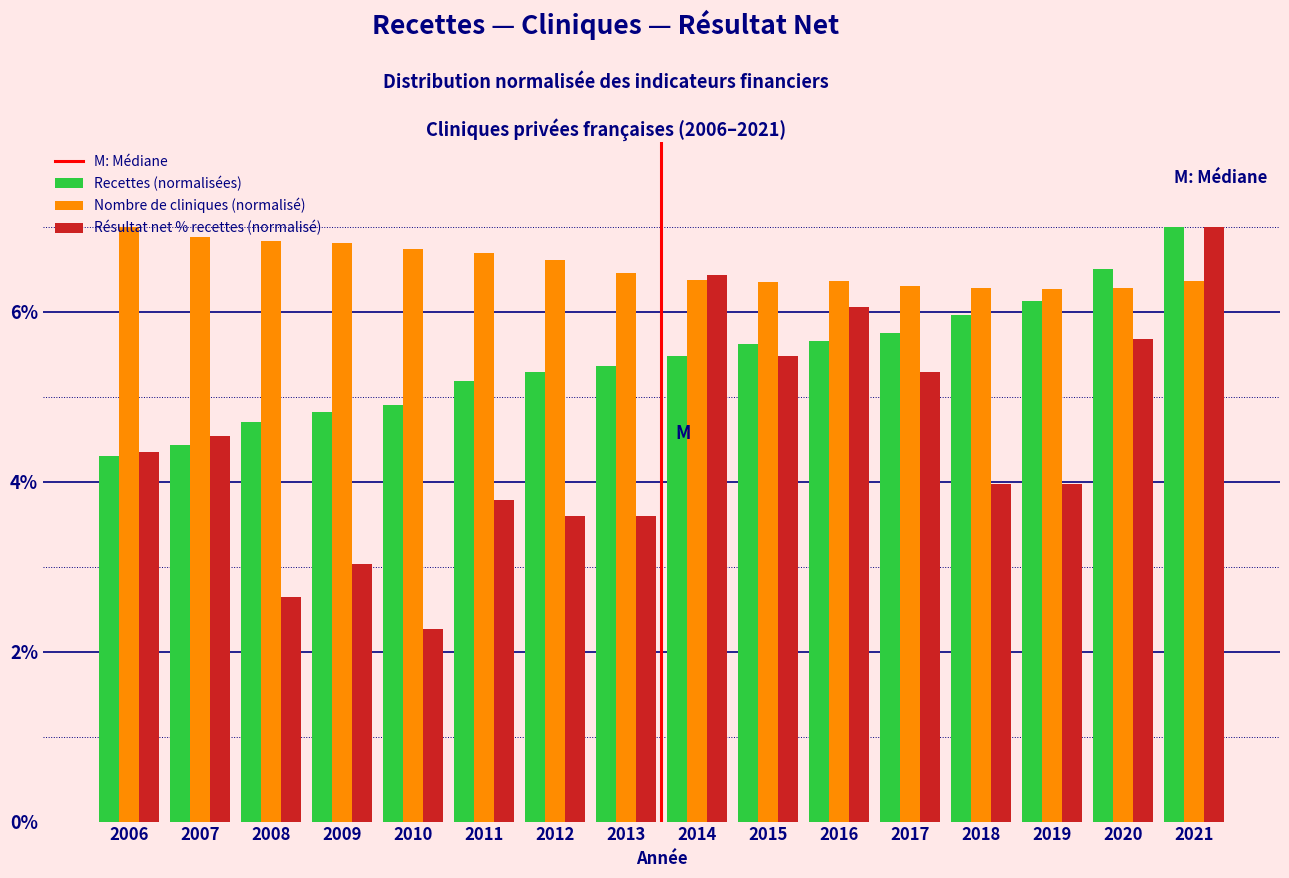

What is the total value across all series at 2009?

14.7